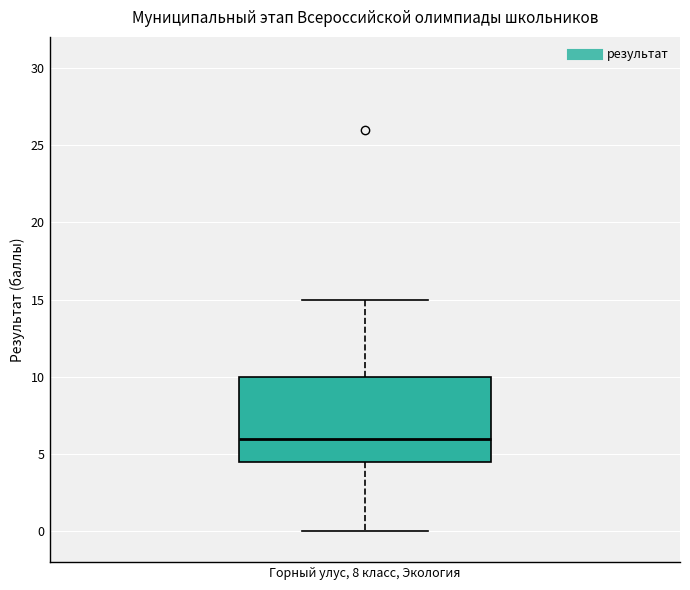

Transcribe this box plot: give where the median line is, the range the box spans, and where the two whiskers end, as read against the y-axis. The values are not printed on the chart, so give them approximately, as read against the axis.

median 6.0, box 4.5 to 10.0, whiskers 0.0 to 15.0